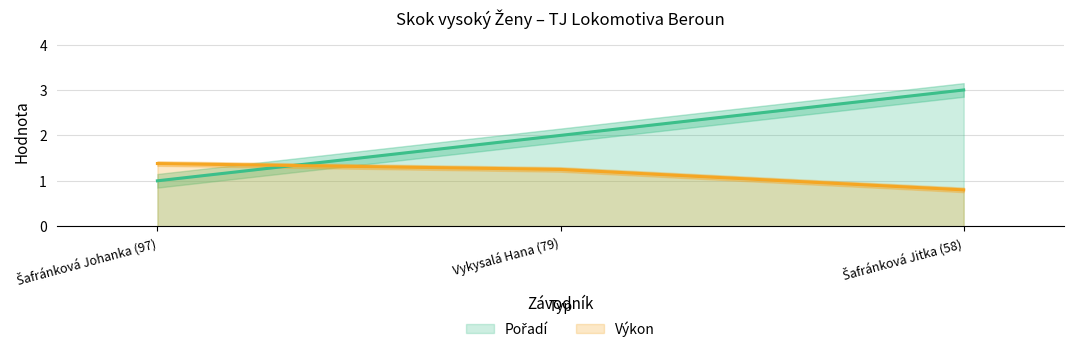

Between Vykysalá Hana (79) and Šafránková Jitka (58), which series saw the biggest shift?

Pořadí